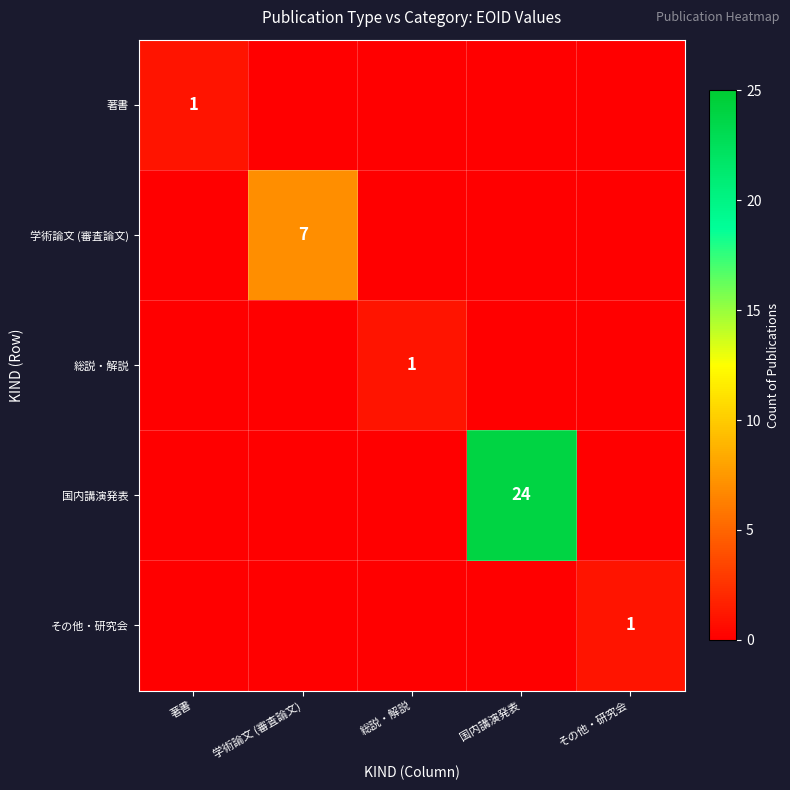

The value of 国内講演発表 at 国内講演発表 is 24. True or false?

True